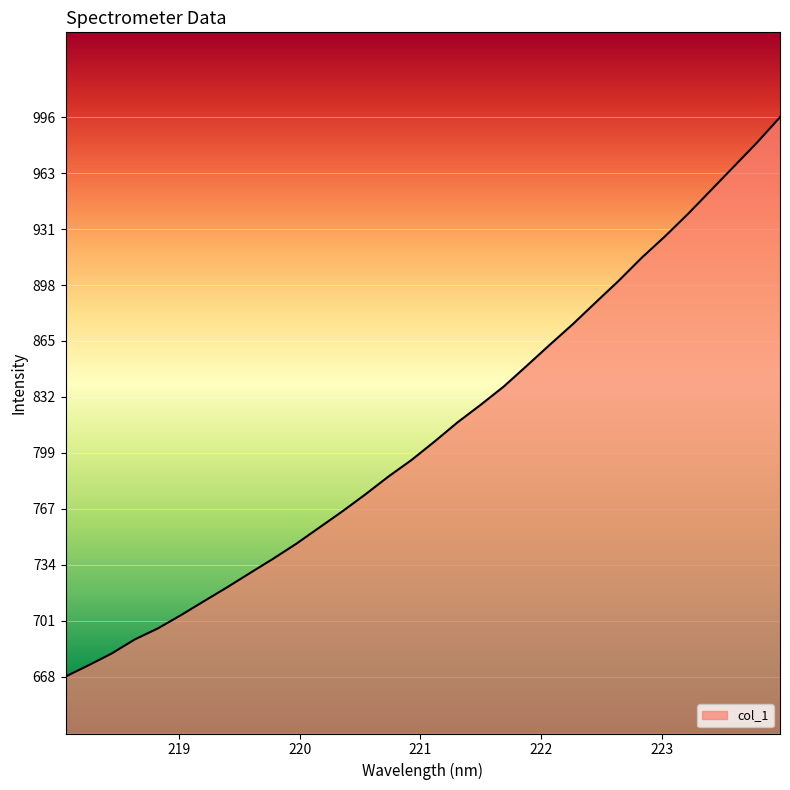

What is the greatest value displayed?

996.2